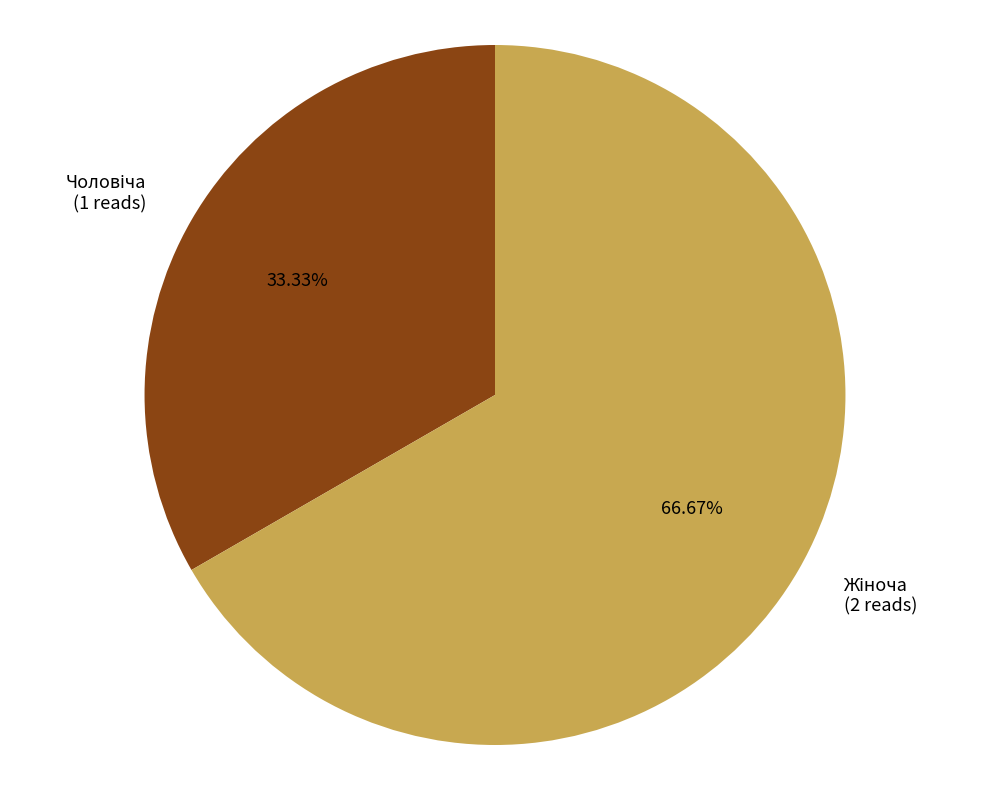

Is there any slice that represents more than half of the pie?

Yes